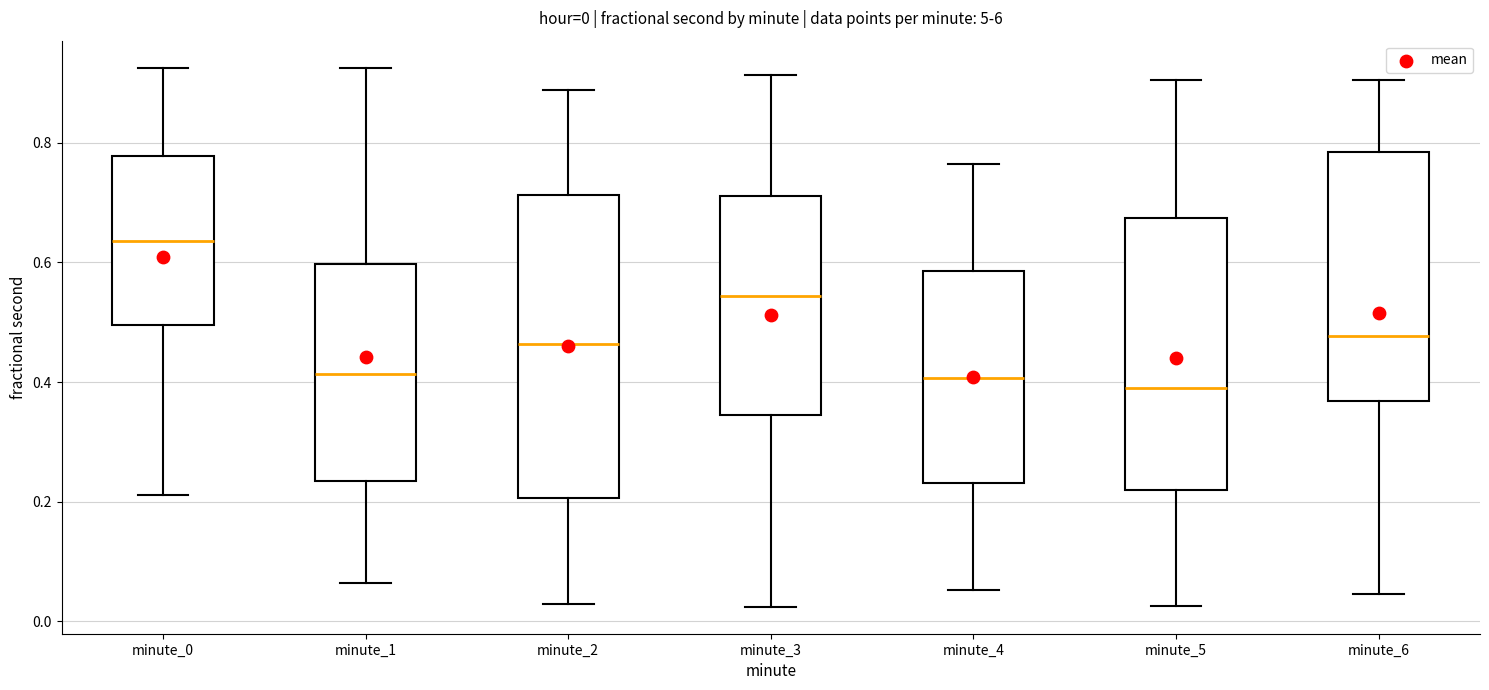

Comparing the boxes themselves (not the whiskers), which one is the tallest?

minute_2